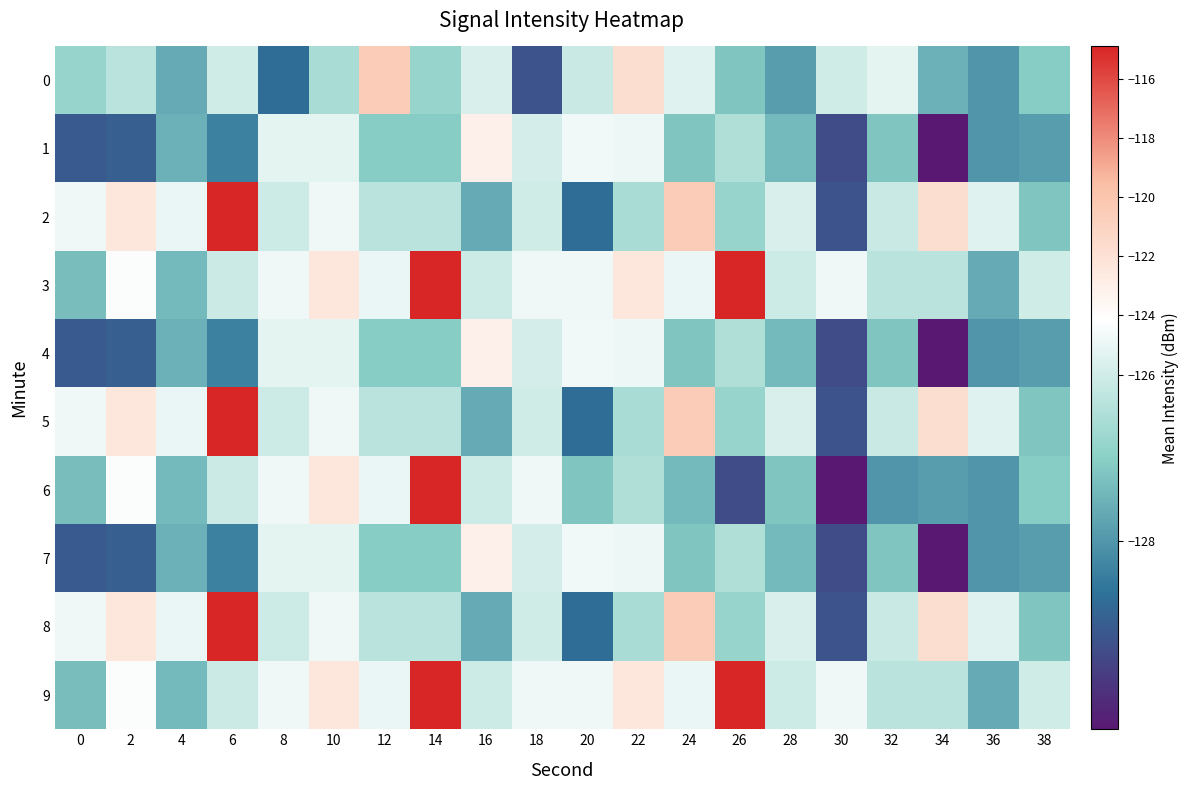

Which series changed the most between 16 and 34?

1